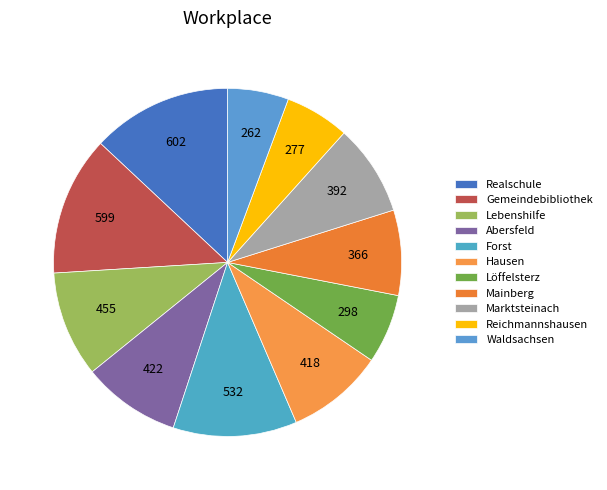

Count the number of slices in the pie.

11